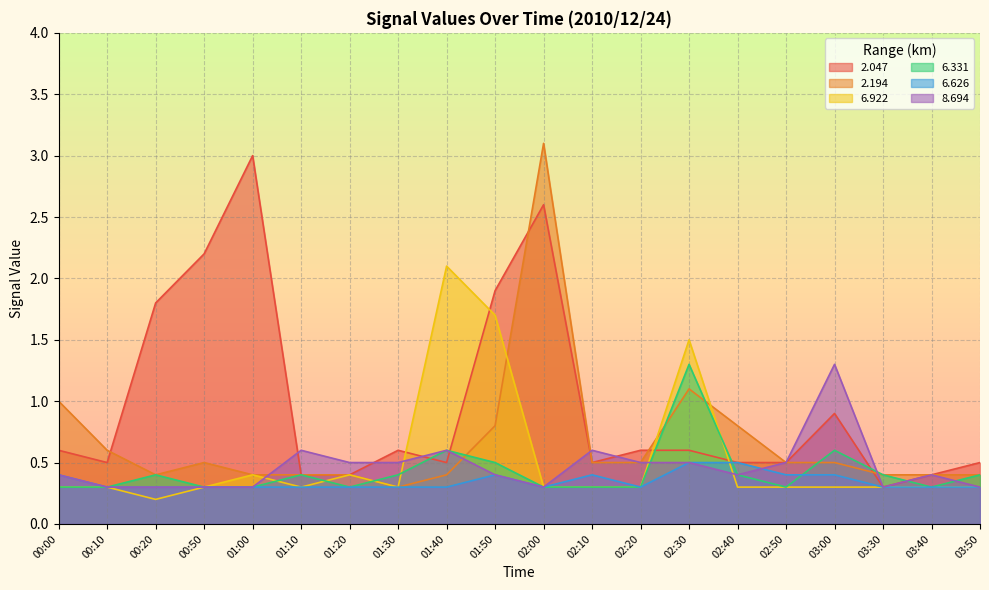

List the series in order of their peak value, lowest first.

6.626, 6.331, 8.694, 6.922, 2.047, 2.194